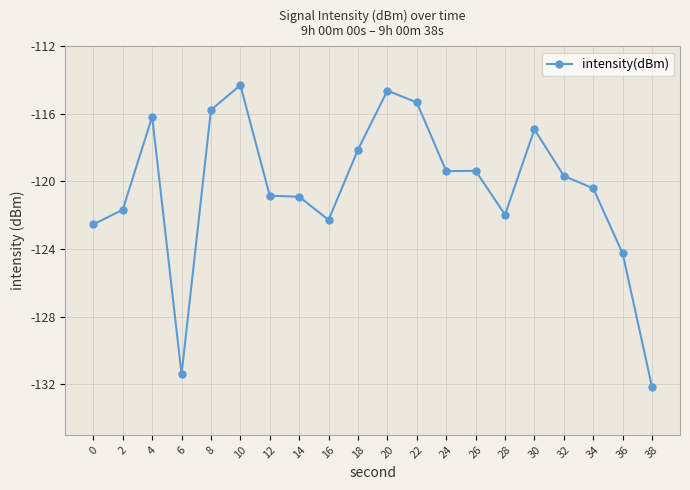

Read the value at 10.

-114.3